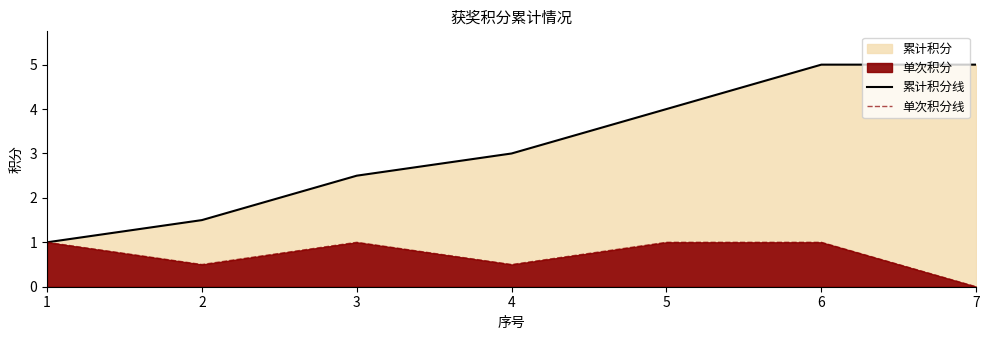

How many interior local valleys does the 单次积分线 series have?

2